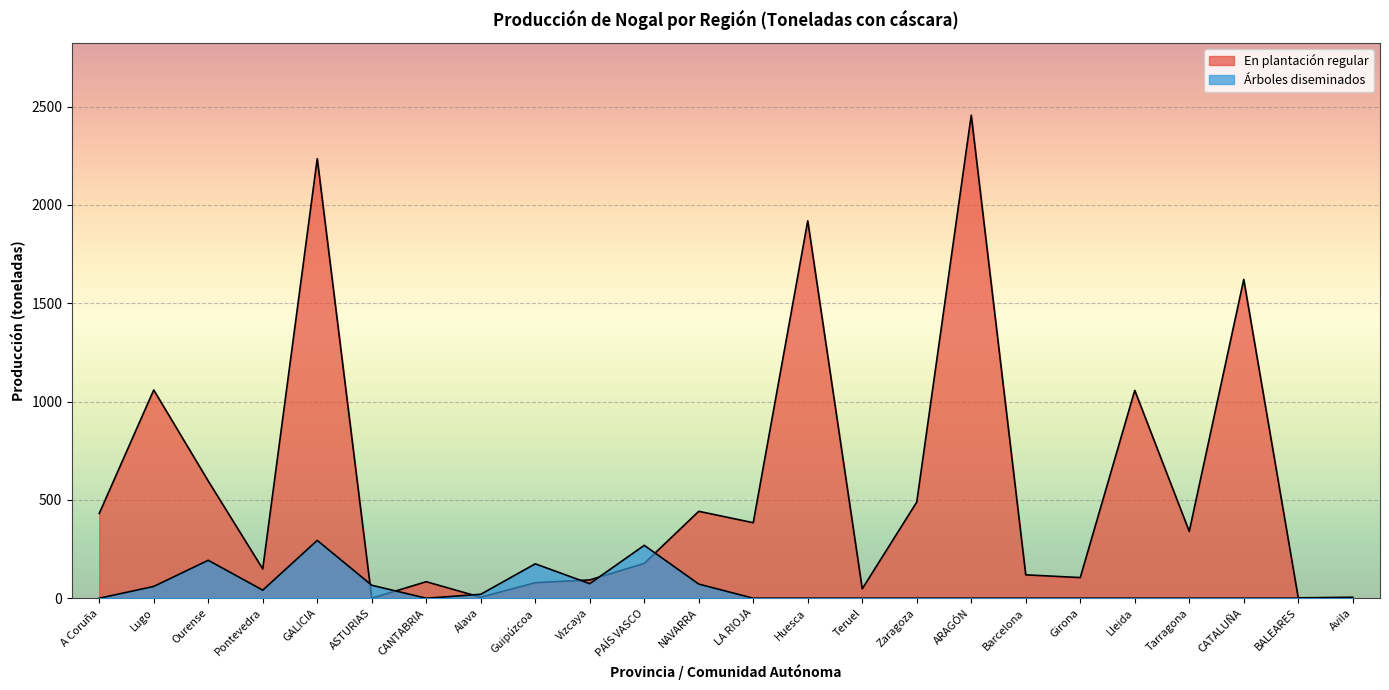

At CATALUÑA, list the series in order from largest to smallest.

En plantación regular, Árboles diseminados